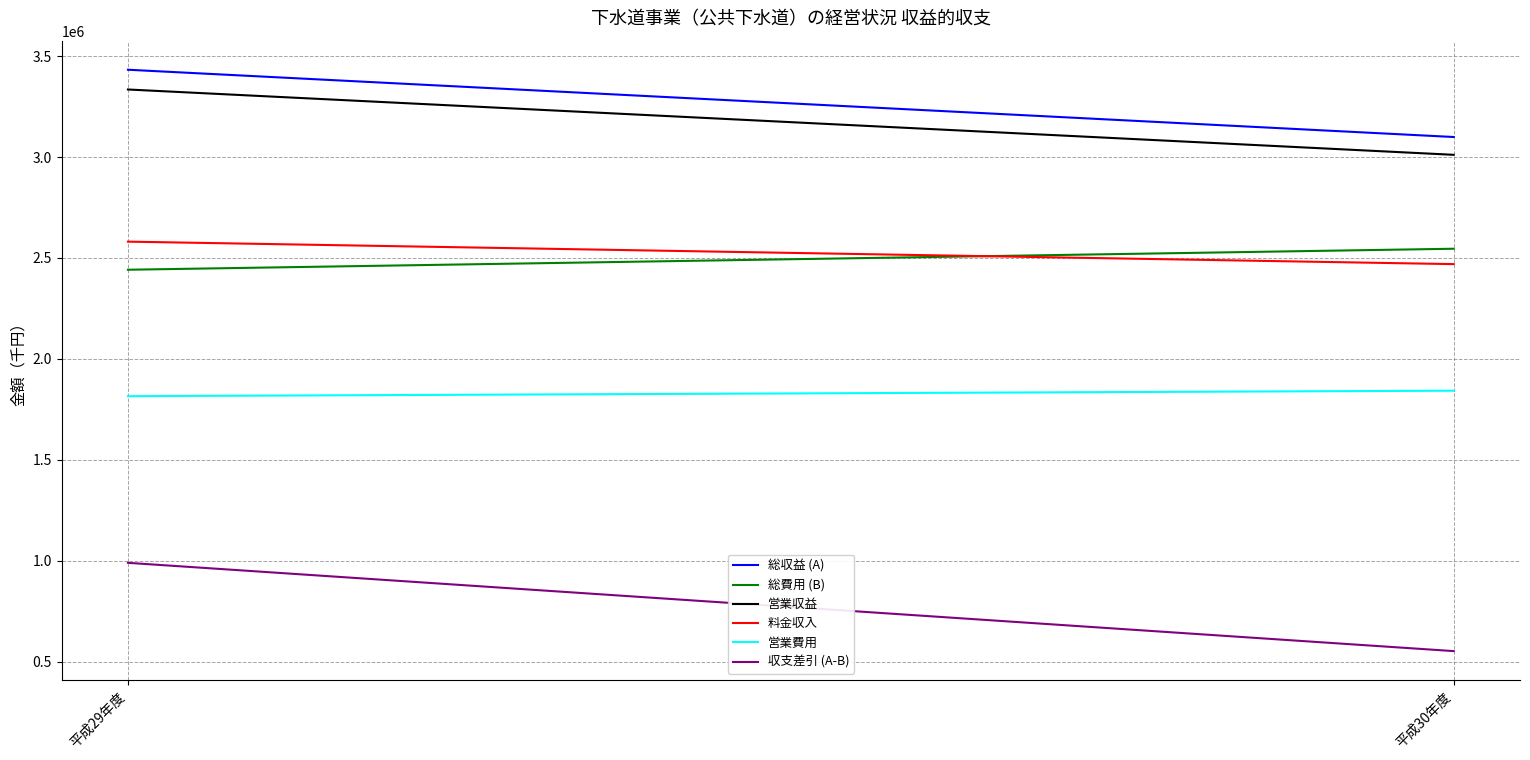

List the series in order of their peak value, highest first.

総収益 (A), 営業収益, 料金収入, 総費用 (B), 営業費用, 収支差引 (A-B)